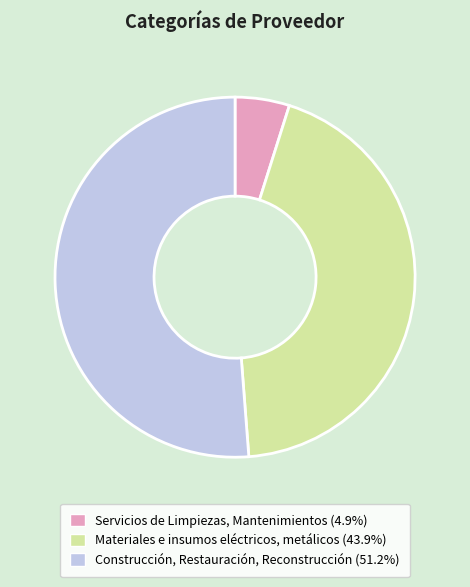

Which category accounts for the majority?

Construcción, Restauración, Reconstrucción